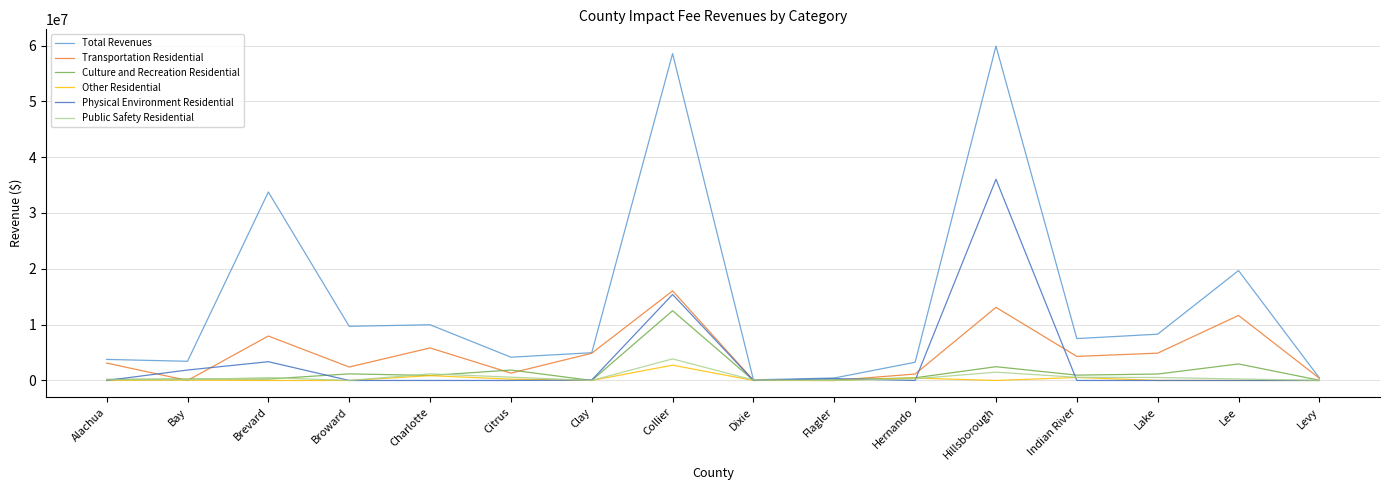

Is it true that Public Safety Residential equals 519862 at Brevard?

True